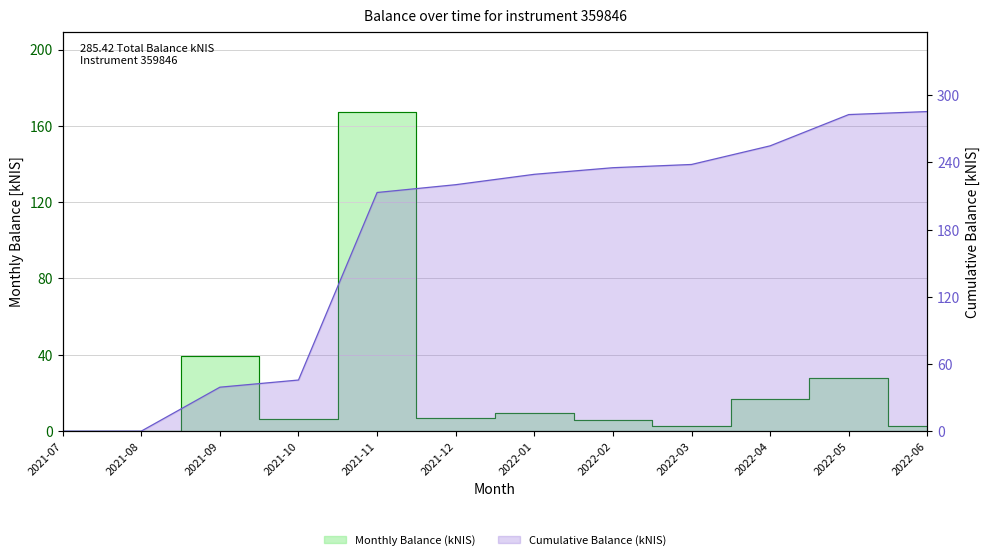

Is the value of cumulative_kNIS at 2021-12 greater than the value of balance_kNIS at 2021-08?

Yes